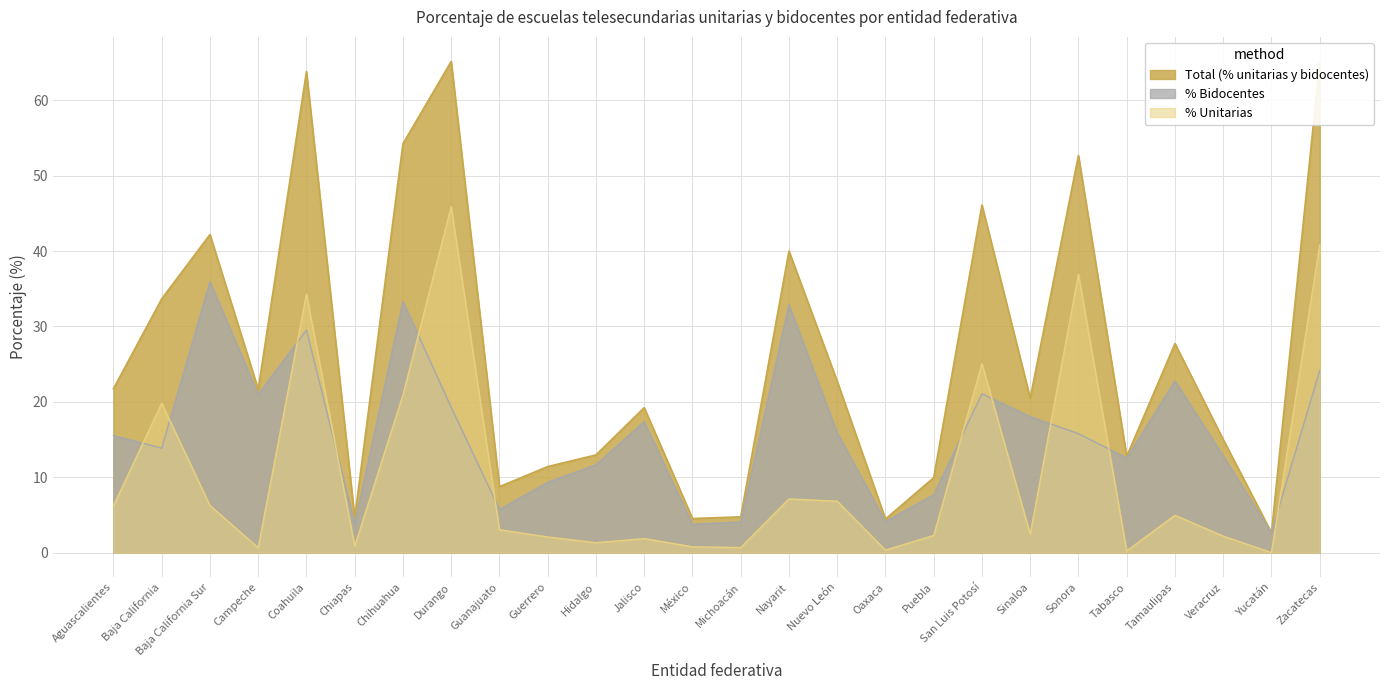

Is it true that % Bidocentes equals 9.0 at Tamaulipas?

False